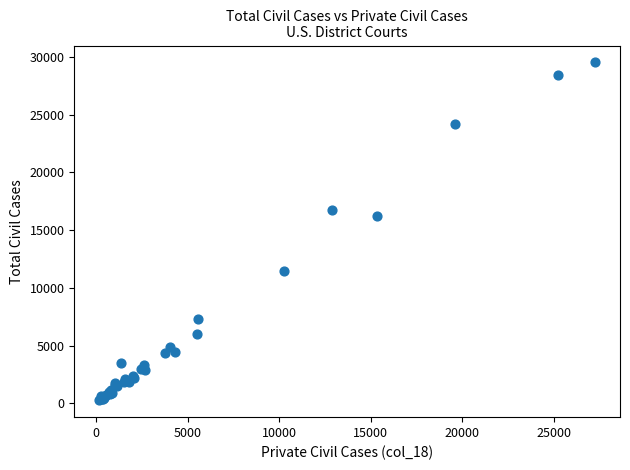

What Y value in the scatter plot is closest to 14897?

16268